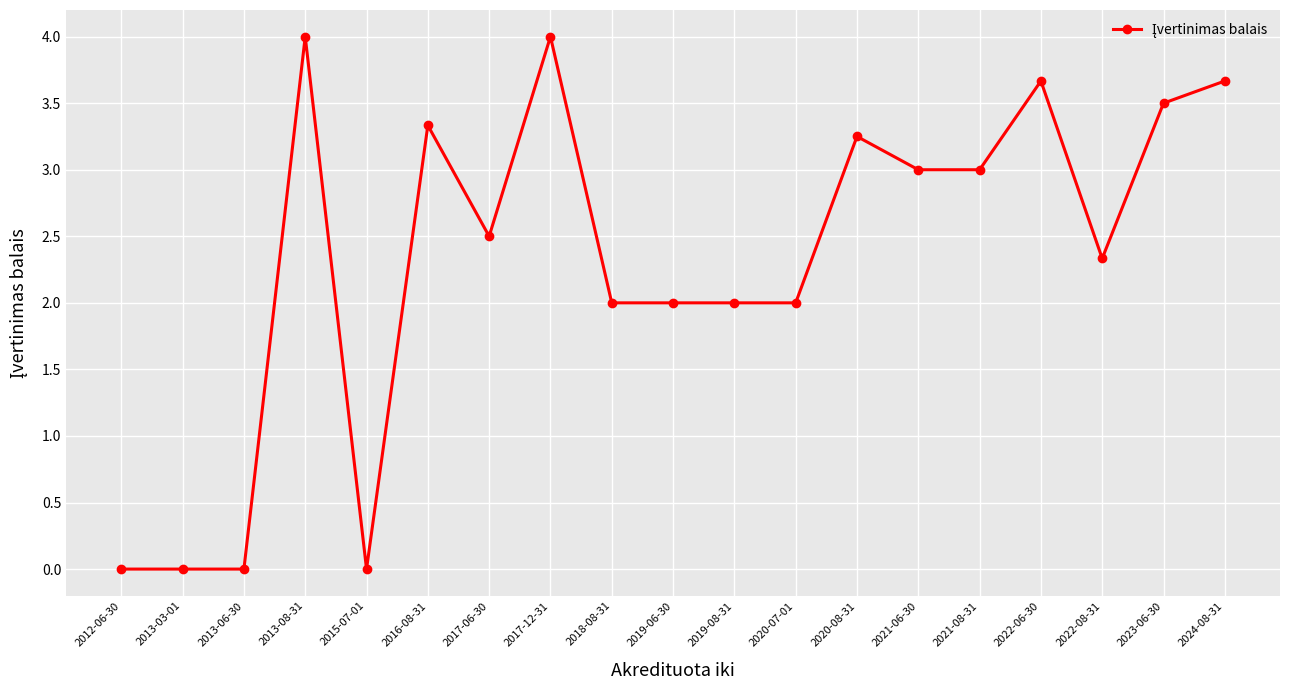

What is the label of the 18th point from the right?

2013-03-01